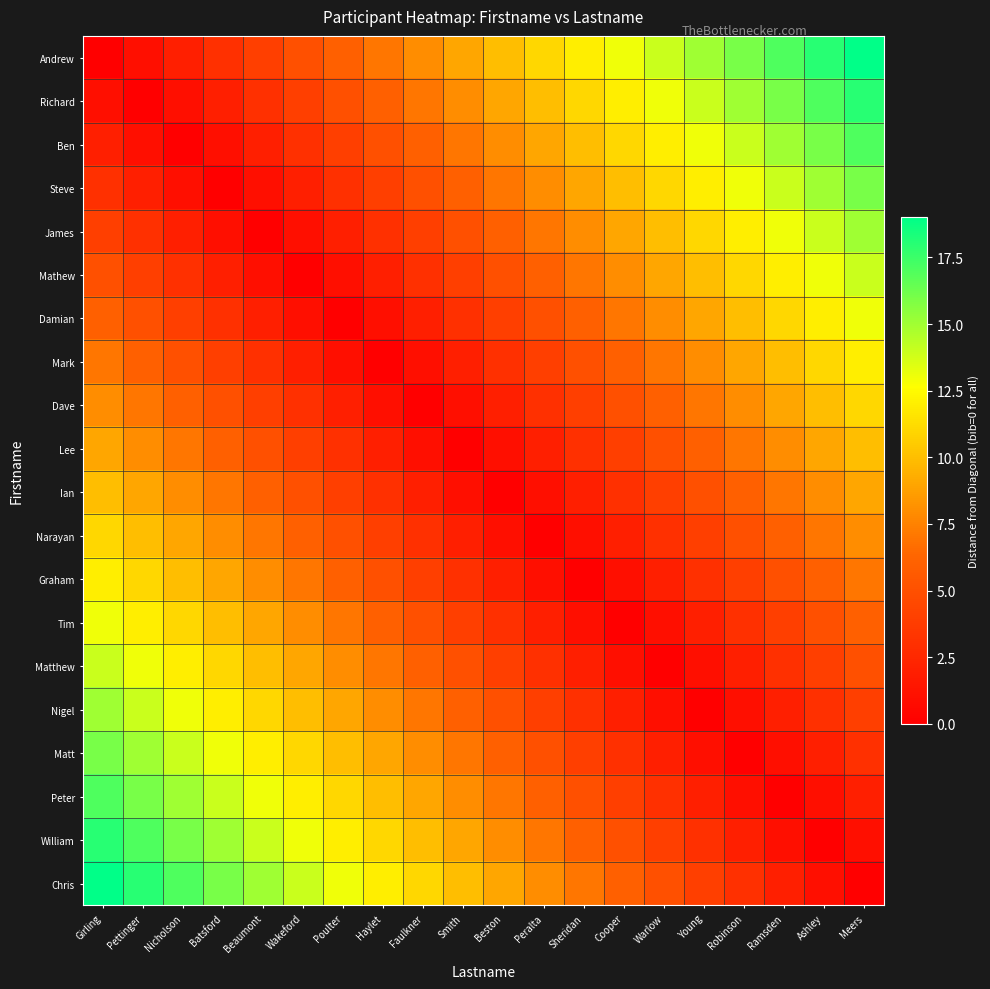

Which series has the largest range (max minus min)?

Andrew